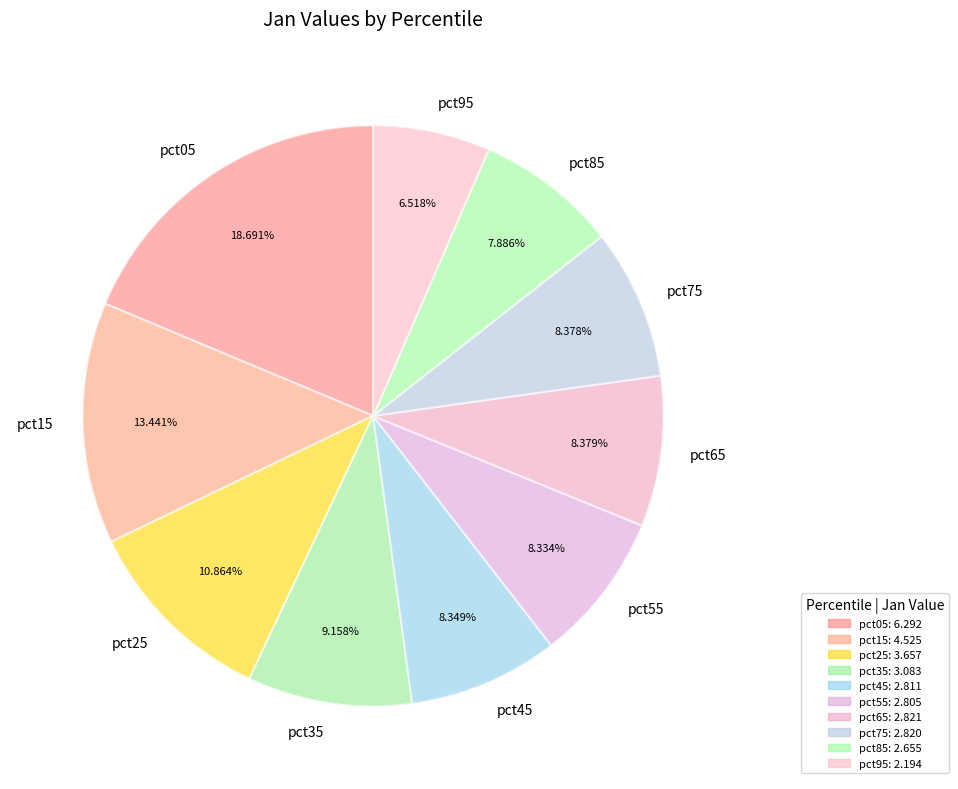

Count the number of slices in the pie.

10